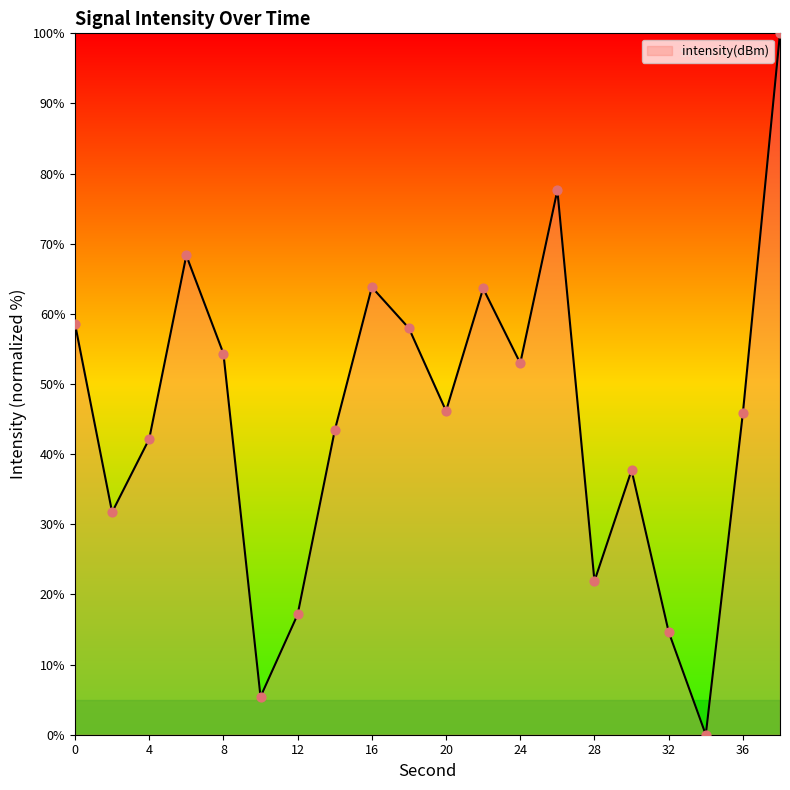

What is the maximum value shown in the chart?

100.0